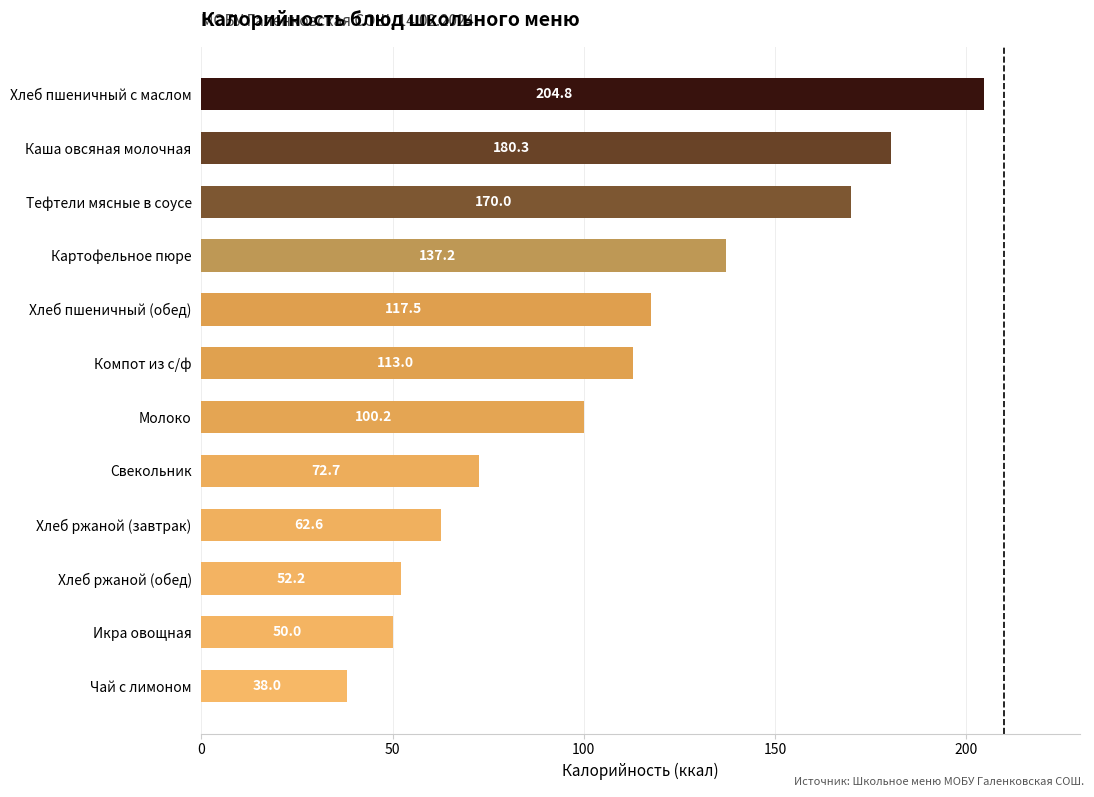

What is the difference between the values at Хлеб ржаной (обед) and Тефтели мясные в соусе?

117.8